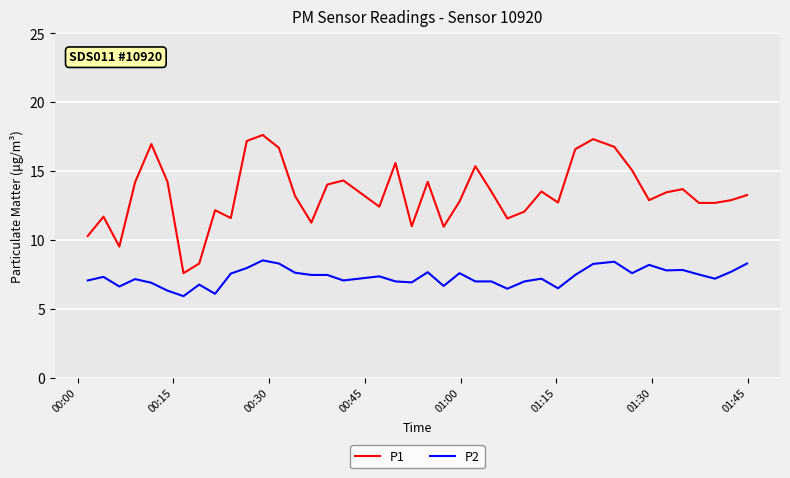

Rank the series by their average value, from highest to lowest.

P1, P2